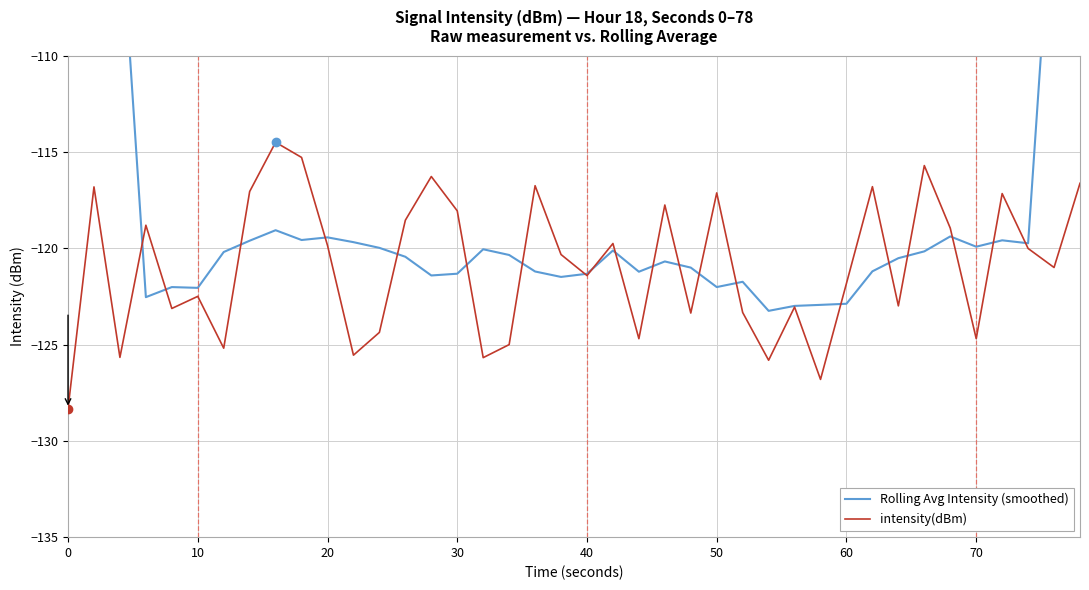

Which series has the widest spread of values?

Rolling Avg Intensity (smoothed)